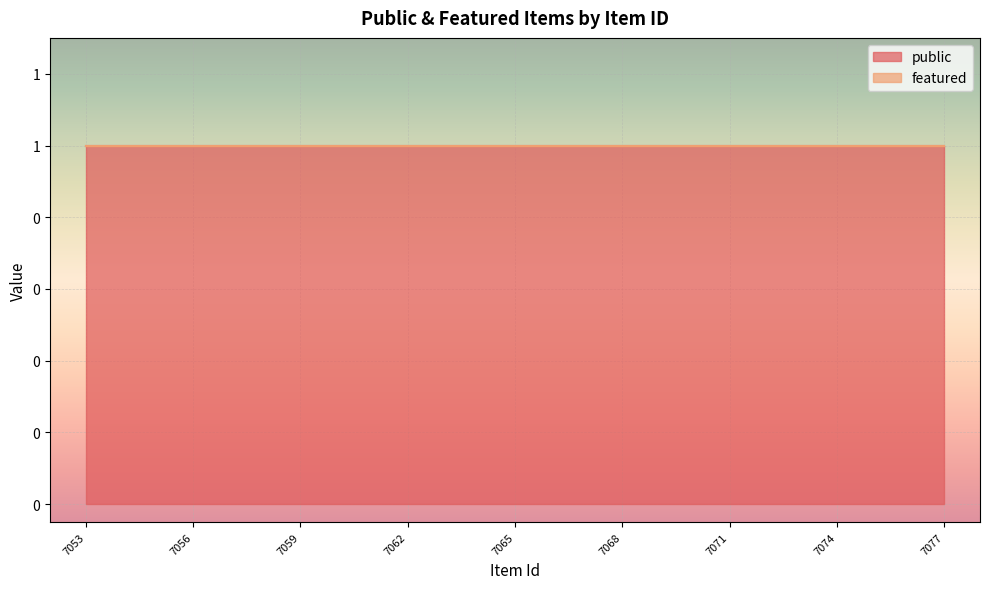

At which label is featured closest to 0?

7053